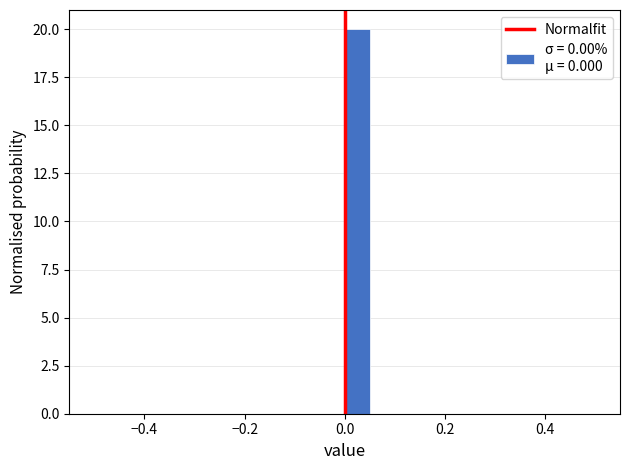

Read against the x-axis, roughly where is the centre of the tallest bar?

0.02